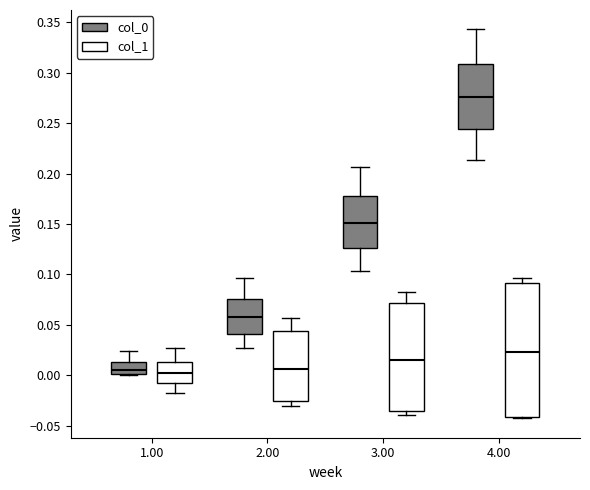

Reading left to right, transcribe this box plot: for each box, give where its median line is, the range the box spans, and where its two whiskers end, as read against the y-axis. The values are not printed on the chart, so give them approximately, as read against the axis.

1.00 (col_0): median 0.005, box 0.000 to 0.015, whiskers 0.000 to 0.025
1.00 (col_1): median 0.000, box -0.005 to 0.015, whiskers -0.015 to 0.025
2.00 (col_0): median 0.060, box 0.040 to 0.075, whiskers 0.025 to 0.095
2.00 (col_1): median 0.005, box -0.025 to 0.045, whiskers -0.030 to 0.055
3.00 (col_0): median 0.150, box 0.125 to 0.180, whiskers 0.105 to 0.205
3.00 (col_1): median 0.015, box -0.035 to 0.070, whiskers -0.040 to 0.080
4.00 (col_0): median 0.275, box 0.245 to 0.310, whiskers 0.215 to 0.345
4.00 (col_1): median 0.025, box -0.040 to 0.090, whiskers -0.045 to 0.095